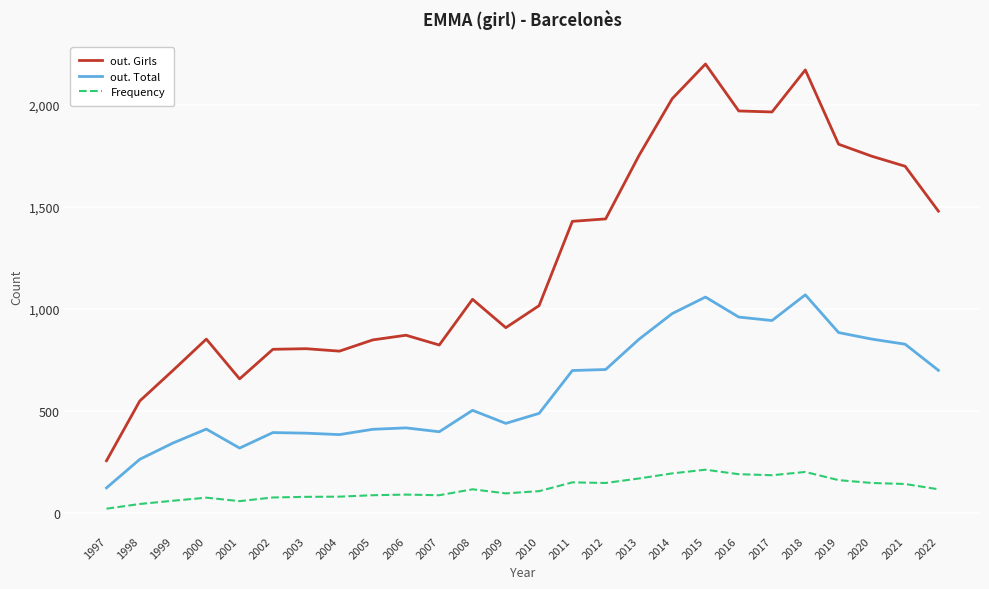

What is the sum of the Frequency values at 2020 and 2014?

343